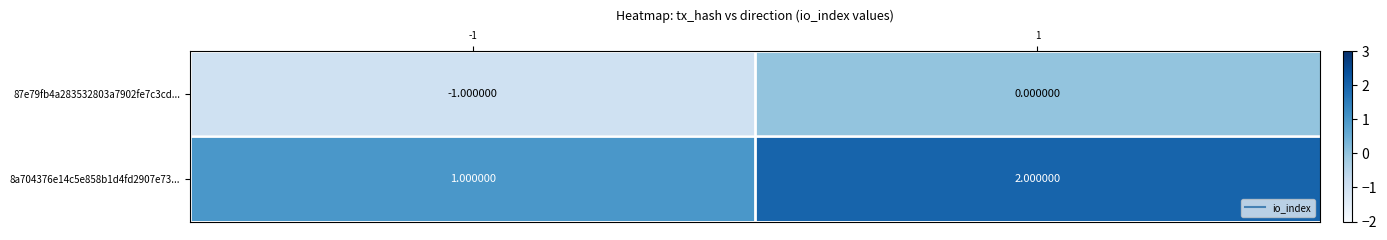

Rank the series by their maximum value, from highest to lowest.

8a704376e14c5e858b1d4fd2907e73..., 87e79fb4a283532803a7902fe7c3cd...